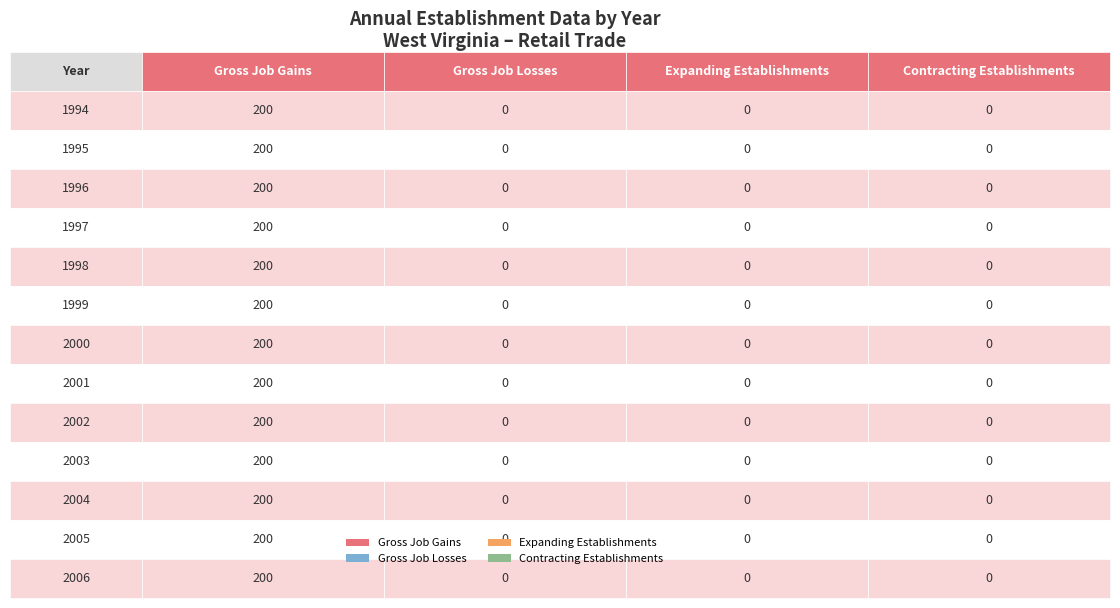

Rank the series by their maximum value, from highest to lowest.

Gross Job Gains, Gross Job Losses, Expanding Establishments, Contracting Establishments